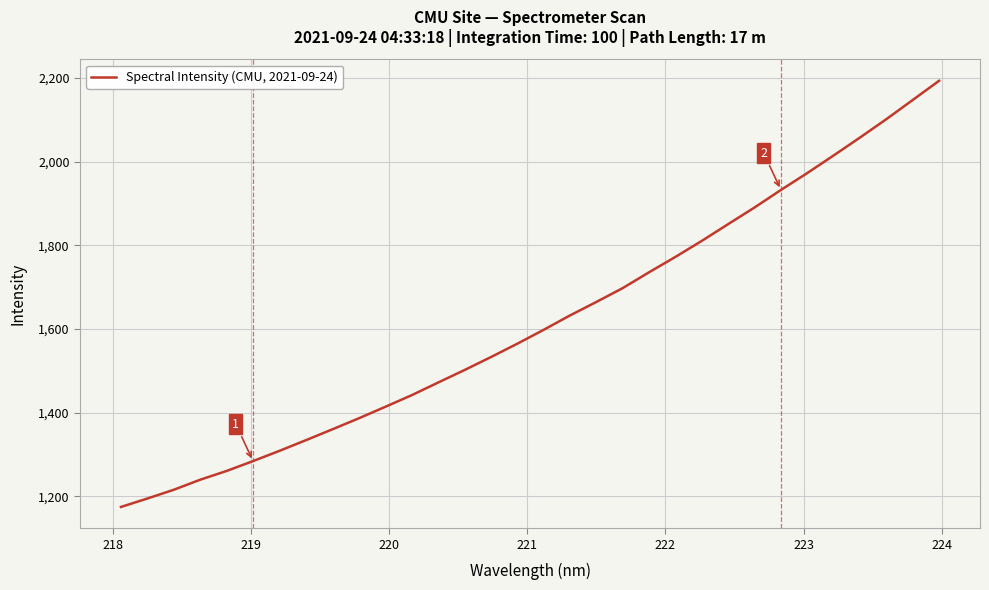

What is the minimum value shown in the chart?

1174.4